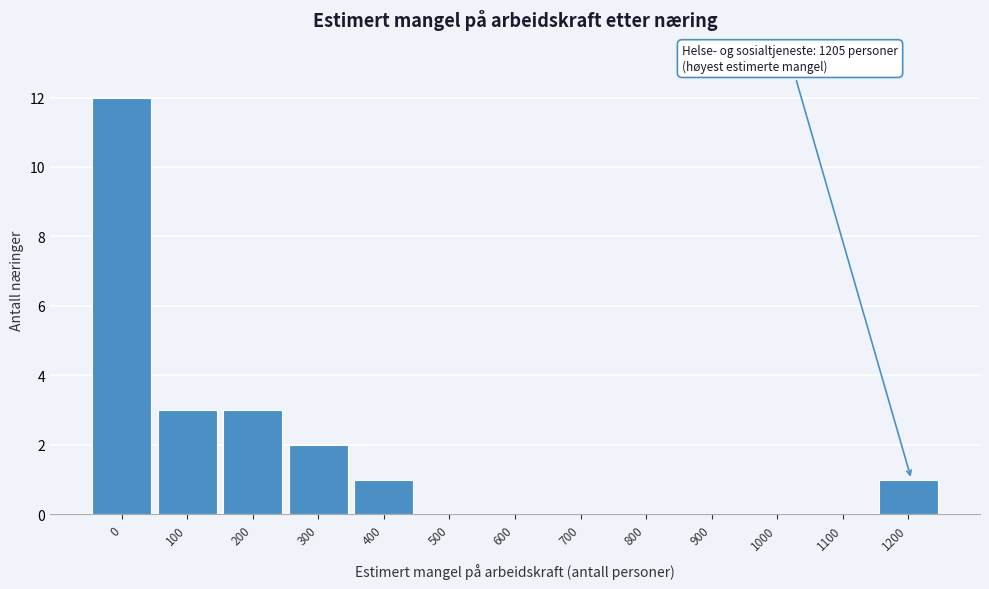

Reading left to right, list all the values displayed in this chart.

0=12	100=3	200=3	300=2	400=1	500=0	600=0	700=0	800=0	900=0	1000=0	1100=0	1200=1